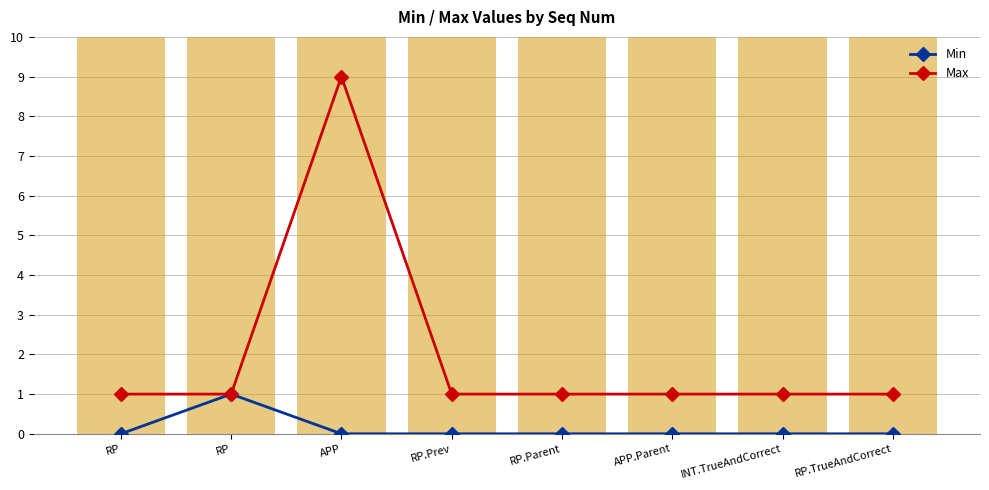

Which label corresponds to the smallest value in the chart?

RP